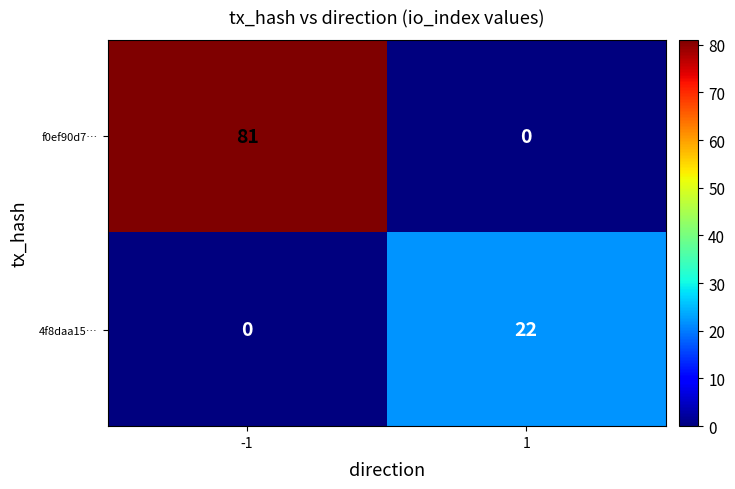

How many values in f0ef90d7… are above zero?

1